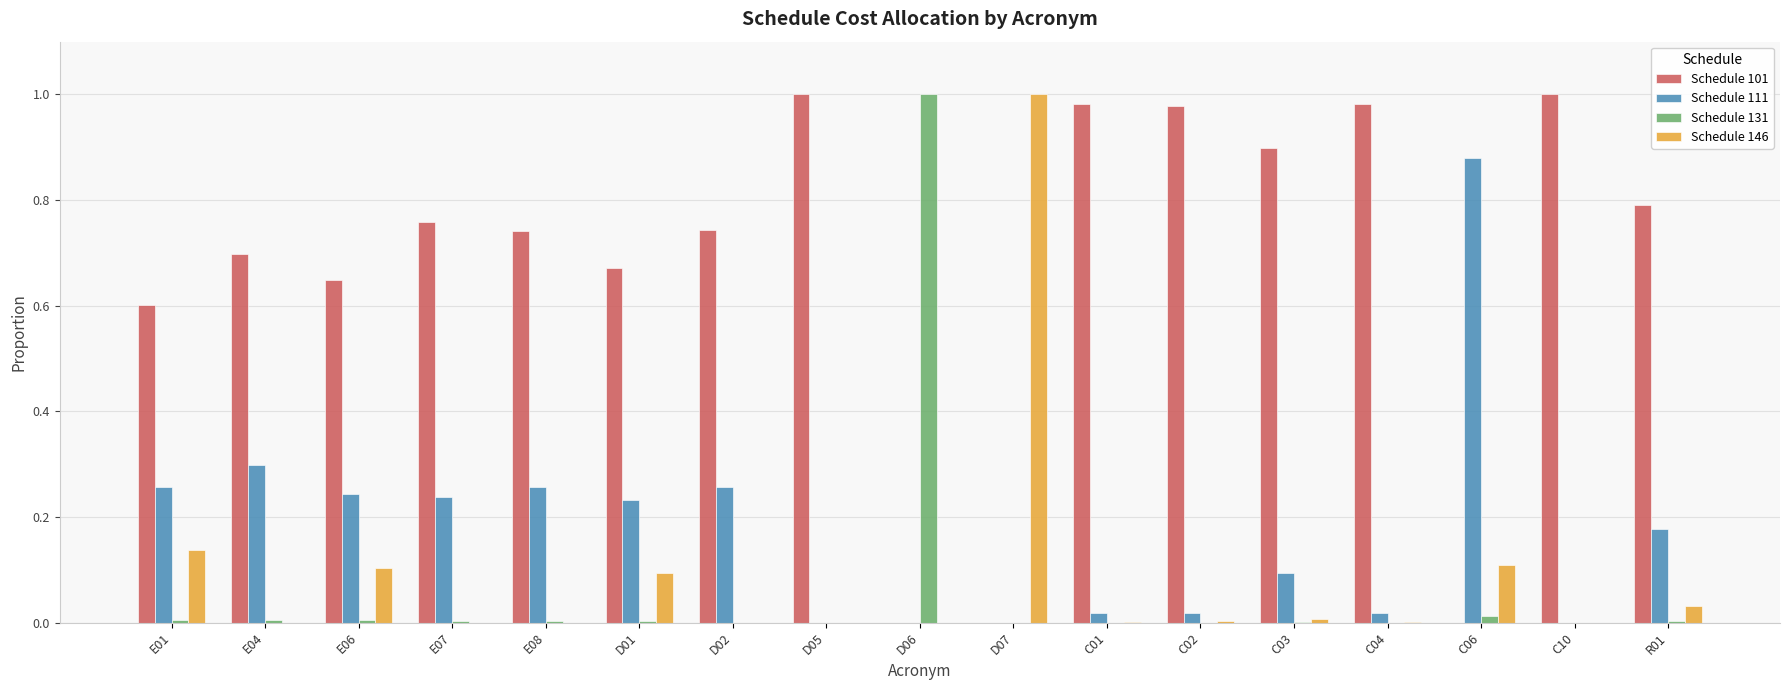

Which series has the largest total across all categories?

Schedule 101